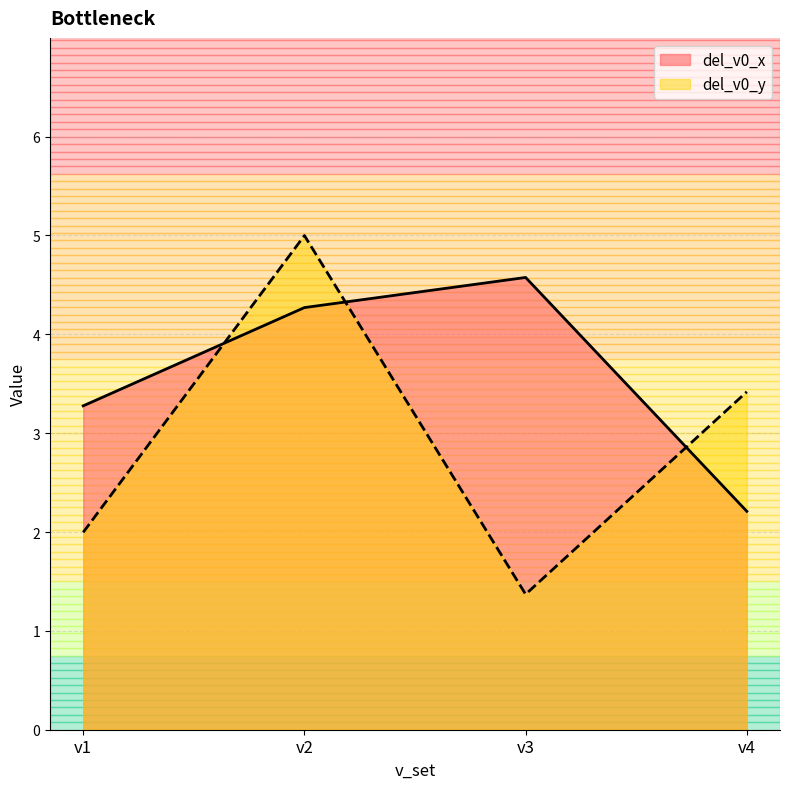

How many interior local valleys does the del_v0_y series have?

1